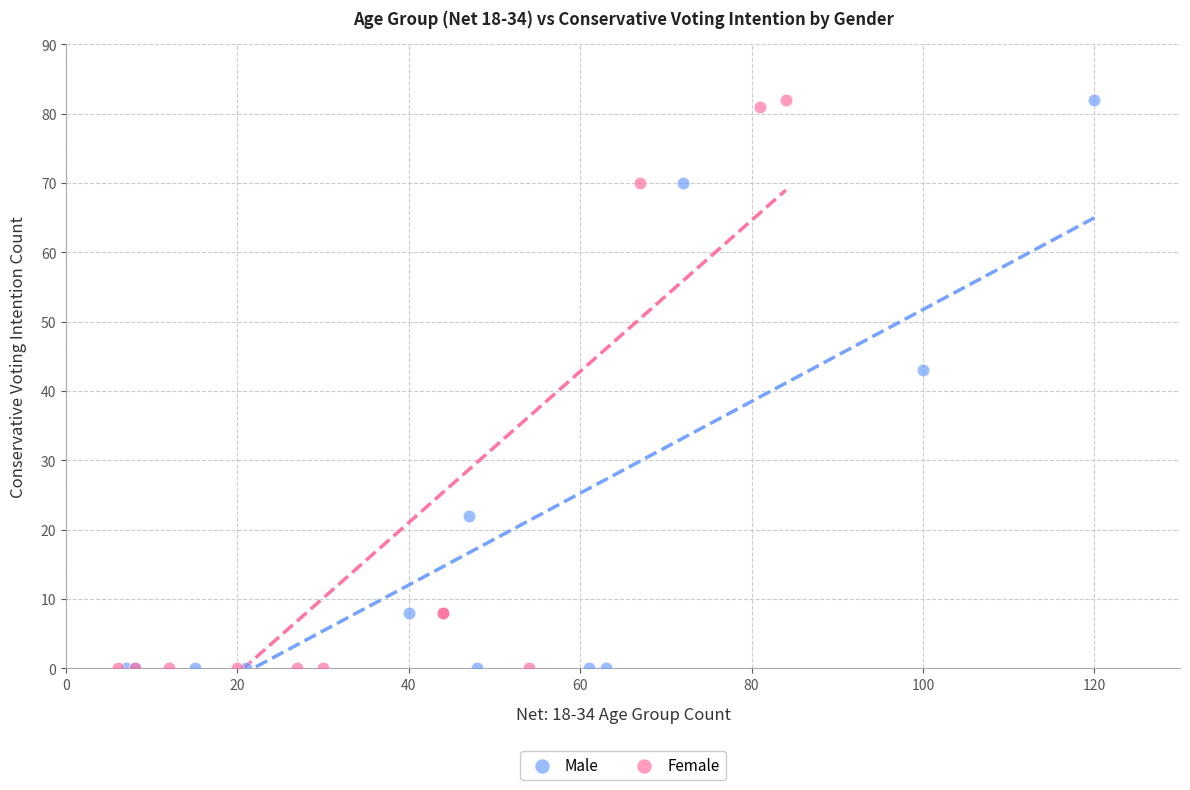

What are all the series names shown in the legend?

Male, Female